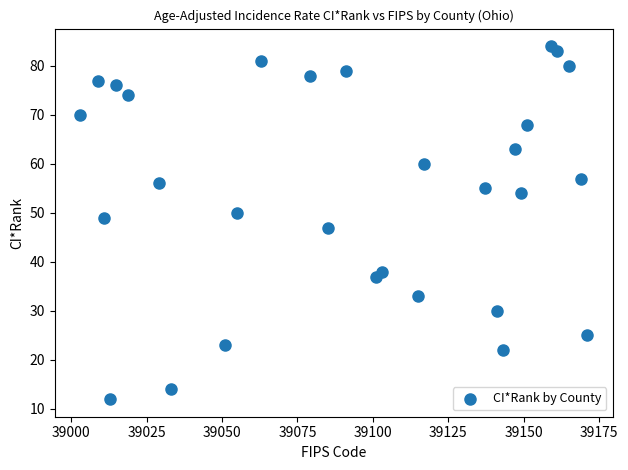

What is the range of Y values (max minus min)?

72